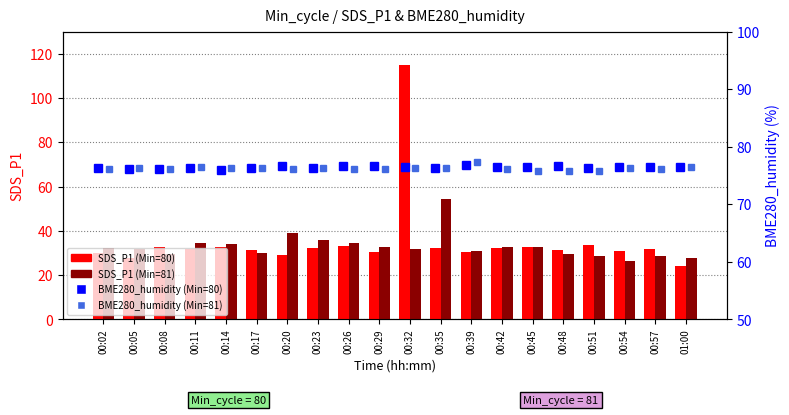

What is the minimum value for SDS_P1 (Min=80)?

24.1